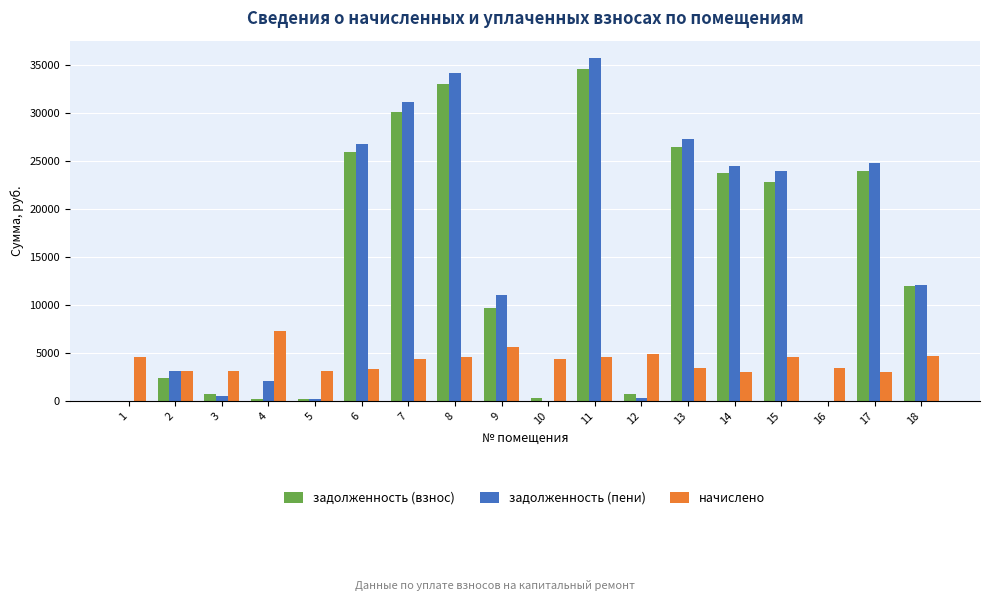

What is the highest value of the задолженность (пени) series?

35731.3